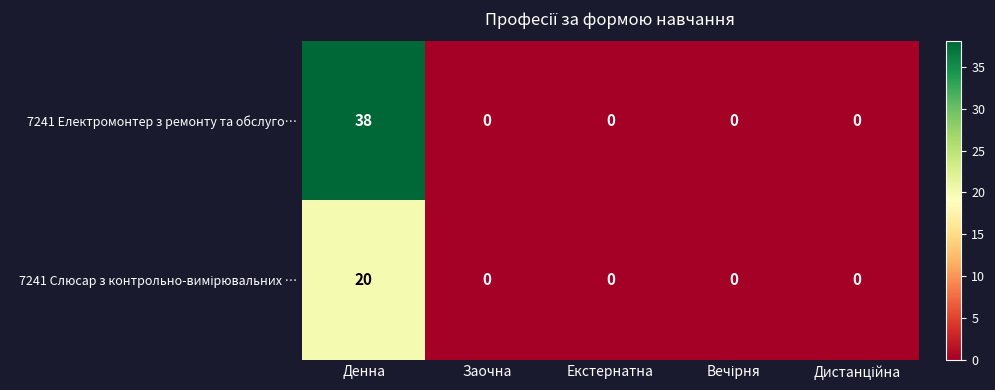

What is the greatest value displayed?

38